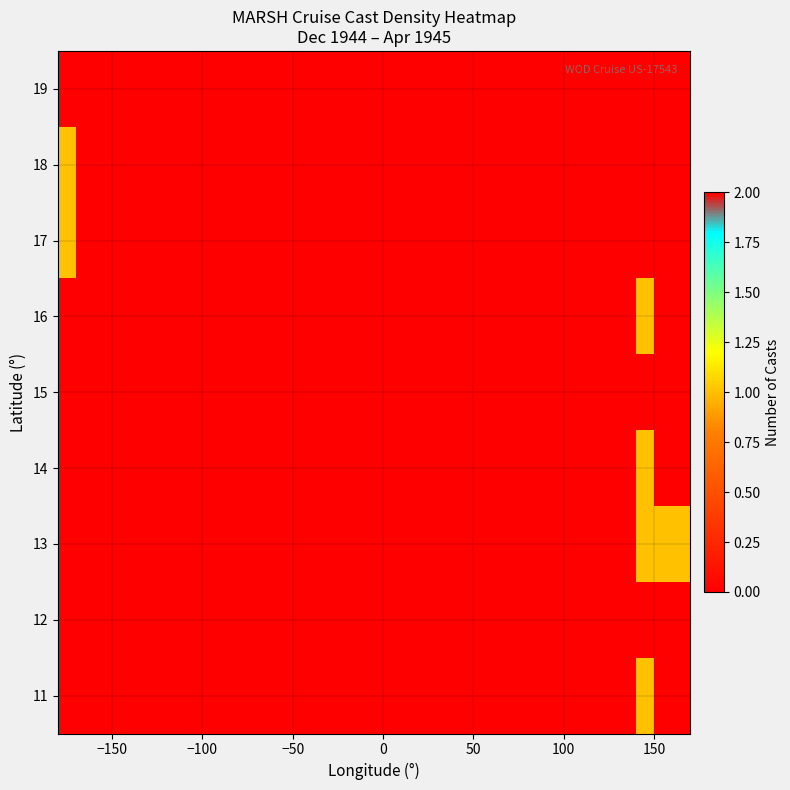

List the series in order of their peak value, lowest first.

11, 13, 14, 16, 17, 18, 12, 15, 19